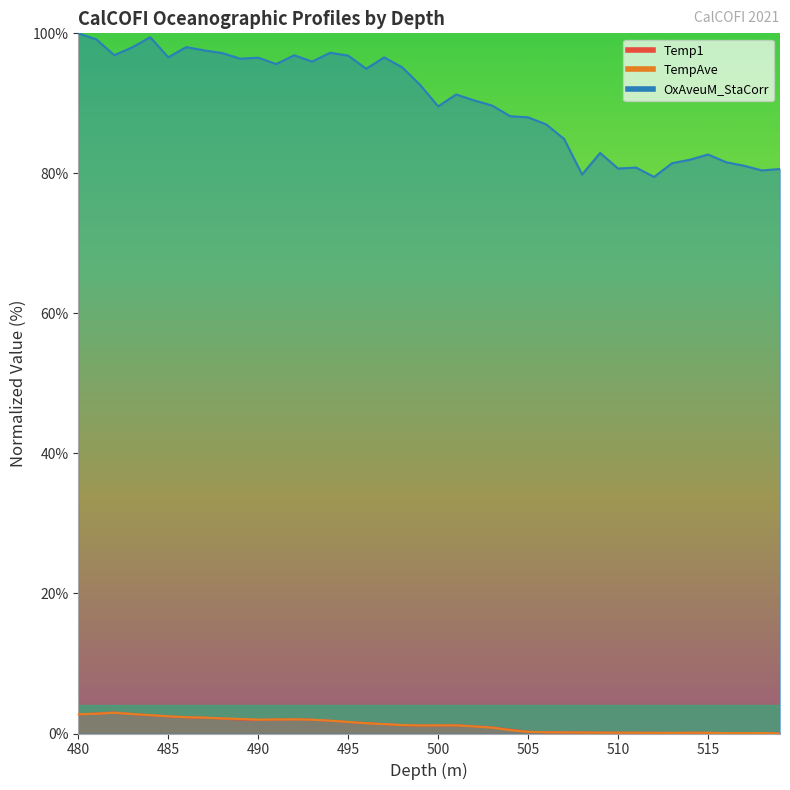

Does the chart display data point markers on the line(s)?

No